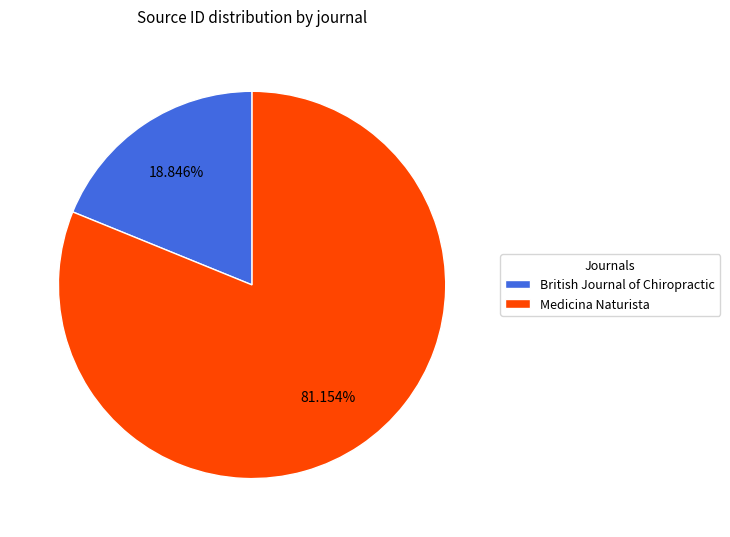

What is the total percentage of Medicina Naturista and British Journal of Chiropractic?

100.0%